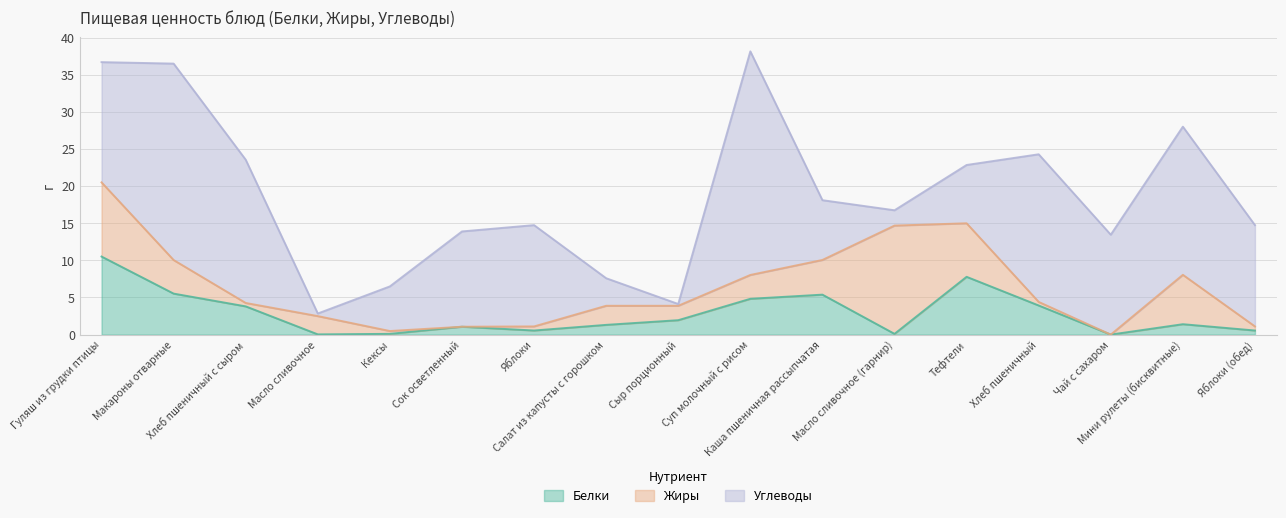

Where does the Белки series first go above 1?

Гуляш из грудки птицы